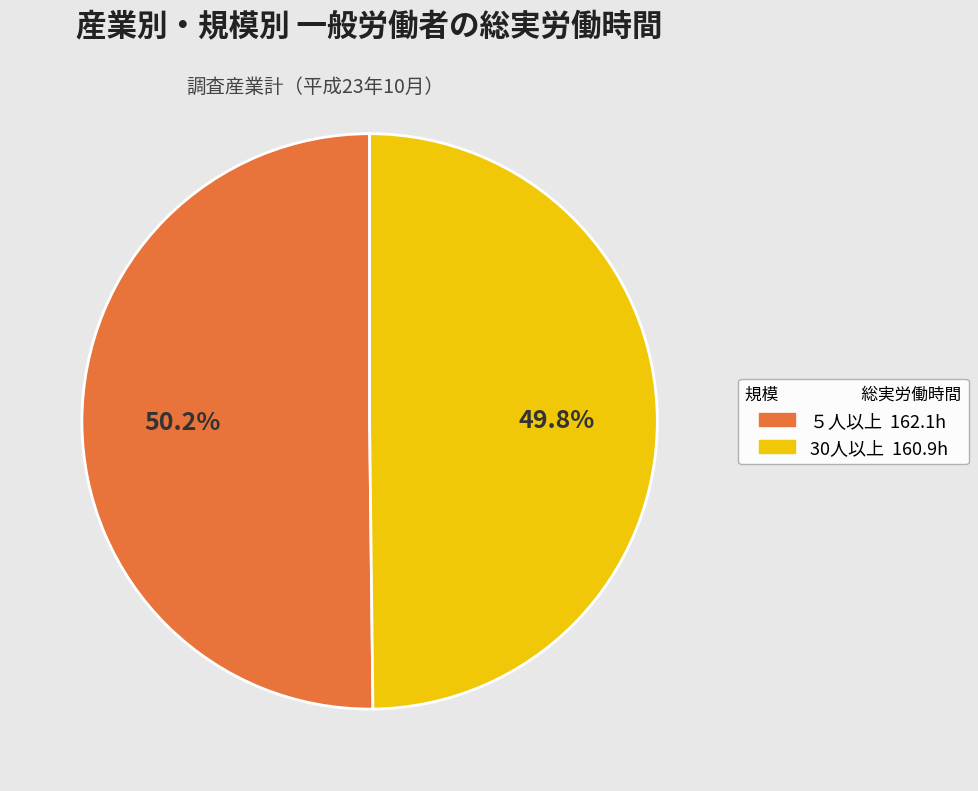

What percentage is NOT represented by 30人以上?

50.2%